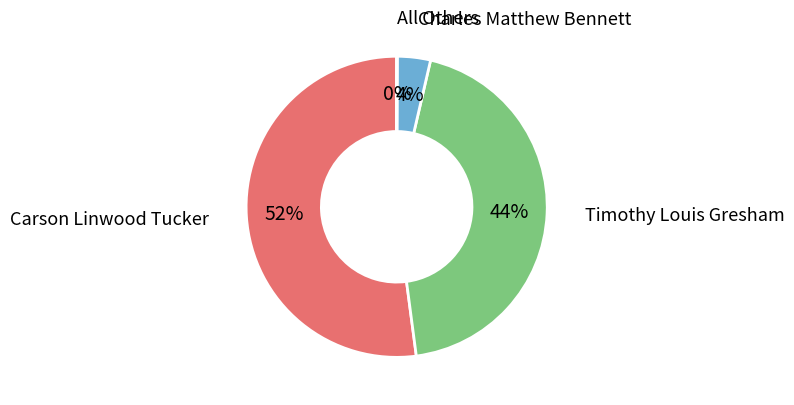

Is there a majority slice in this chart?

Yes